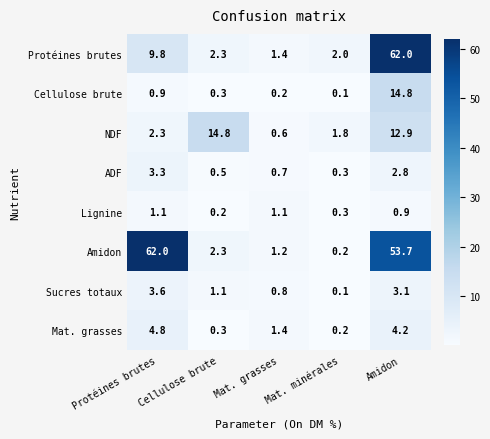

The value of Protéines brutes at Mat. grasses is 1.4. True or false?

True